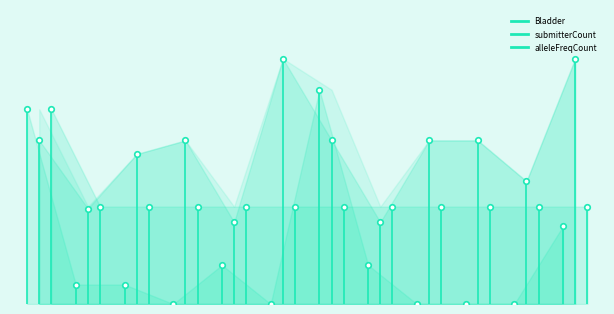

Is it true that alleleFreqCount equals 14.6 at 1?

False